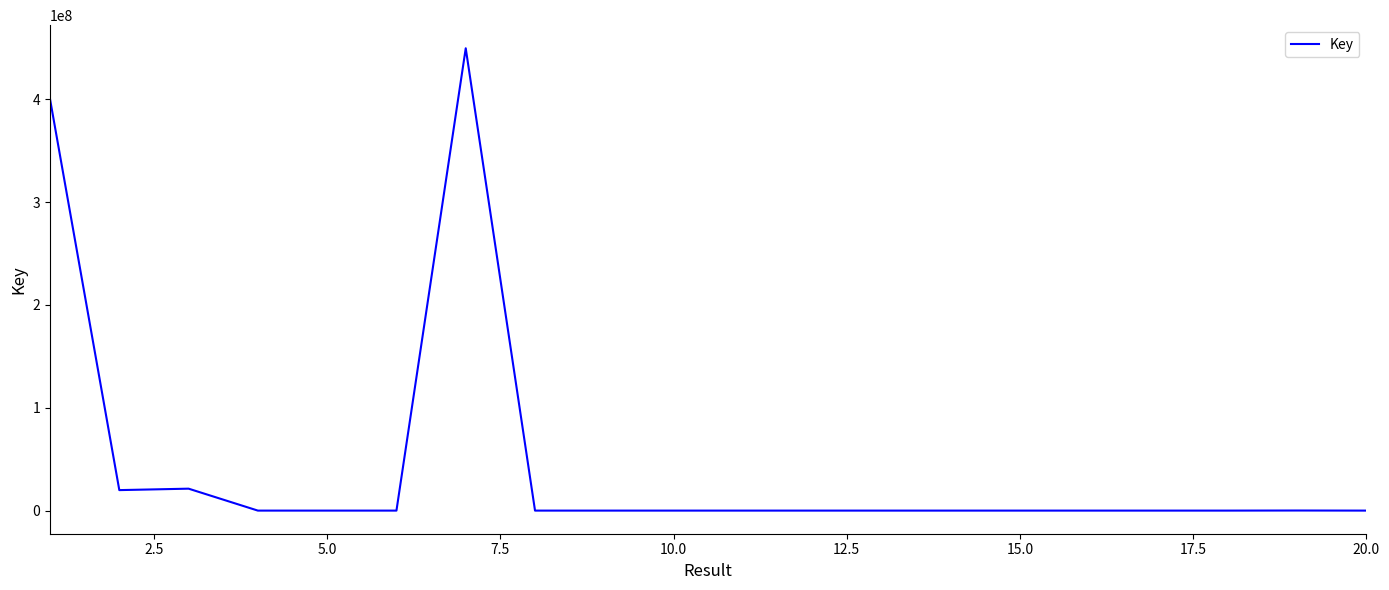

What is the difference between the maximum and minimum values?

449495234